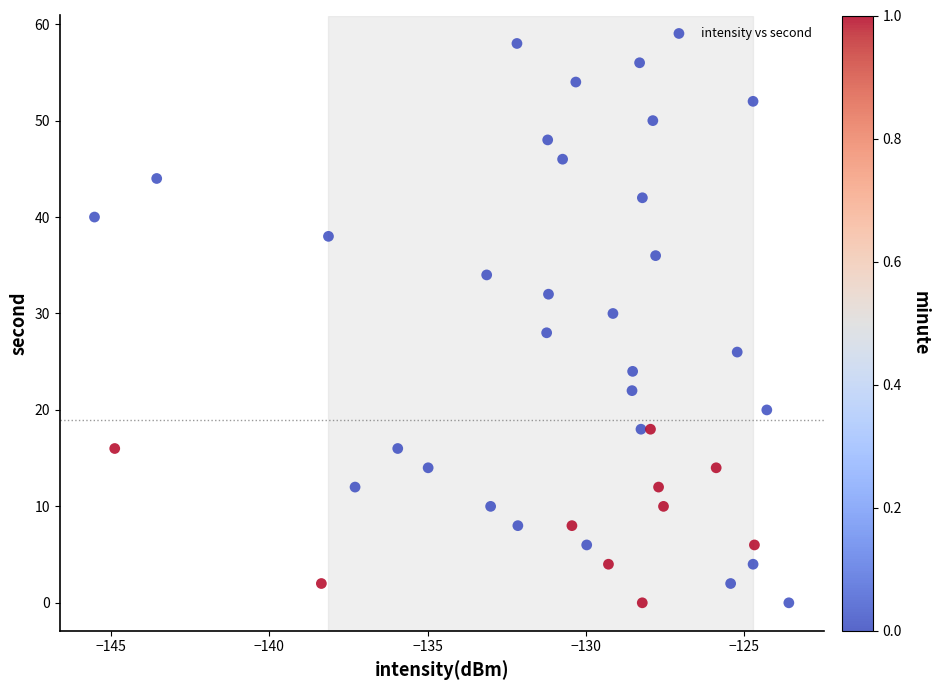

What is the range of Y values (max minus min)?

58